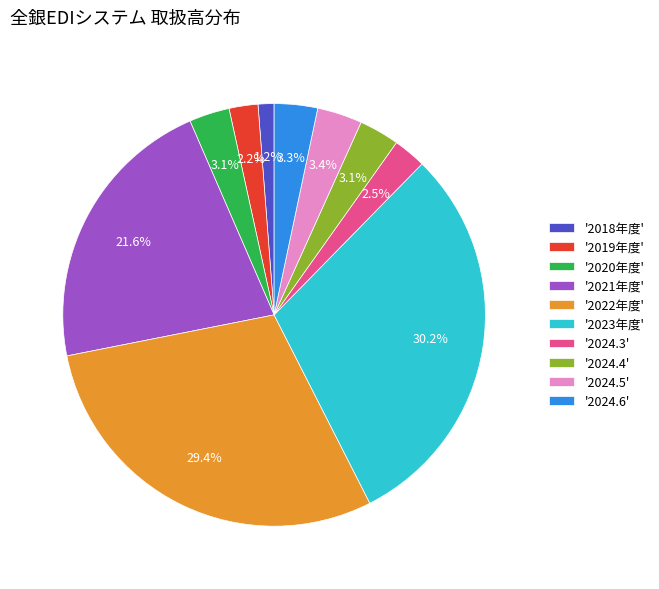

What is the ratio of the value at '2024.5' to the value at '2024.3'?

1.4